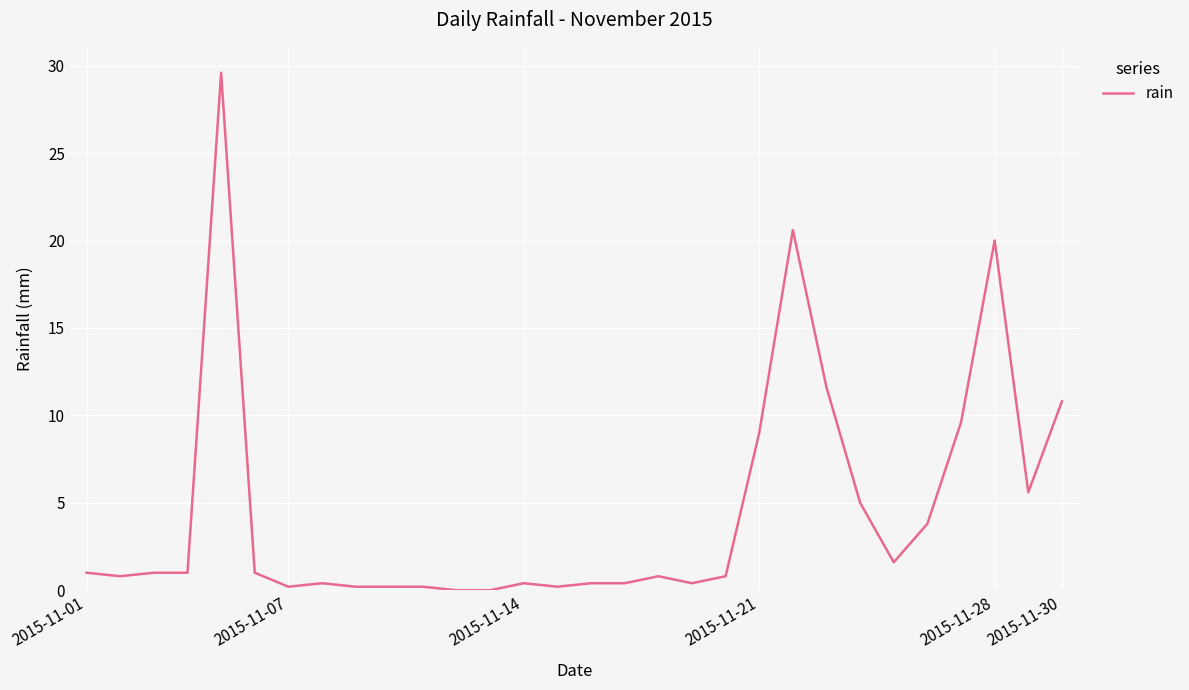

What is the greatest value displayed?

29.6